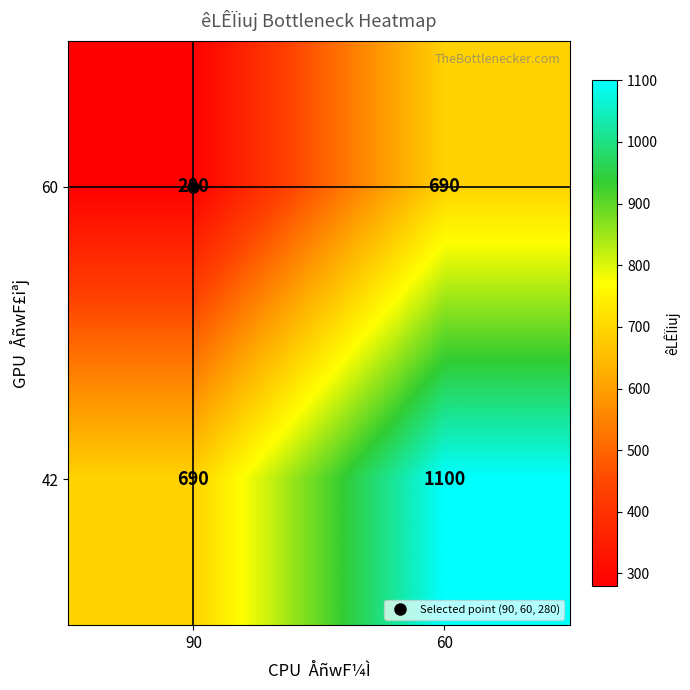

True or false: 42 has a value of 1800 at 60.

False